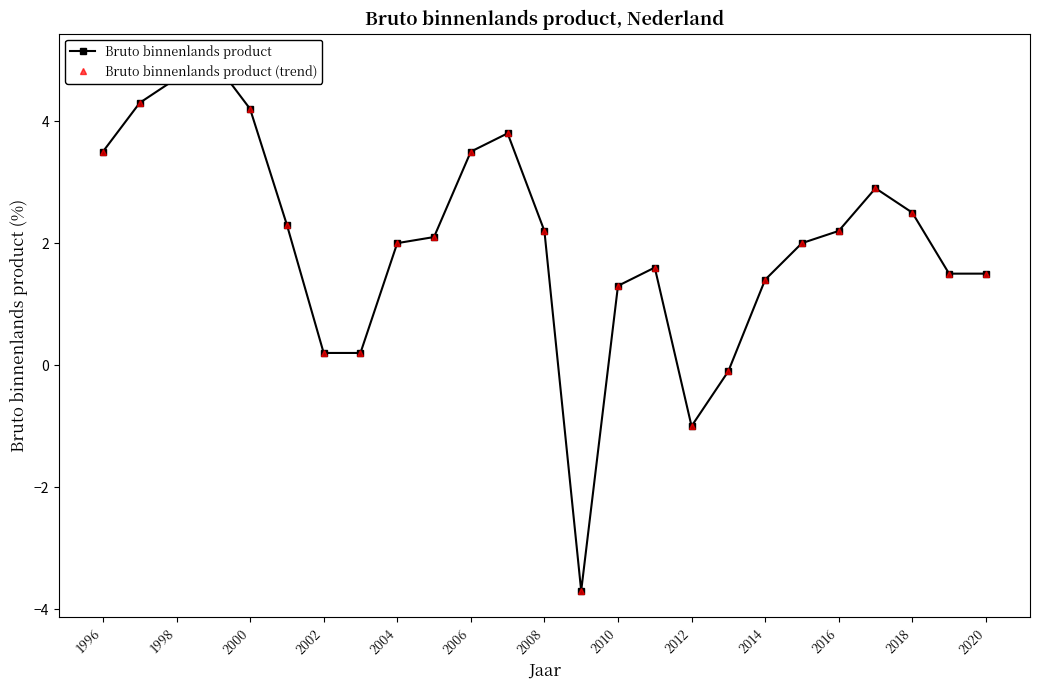

What are all the series names shown in the legend?

Bruto binnenlands product, Bruto binnenlands product (trend)